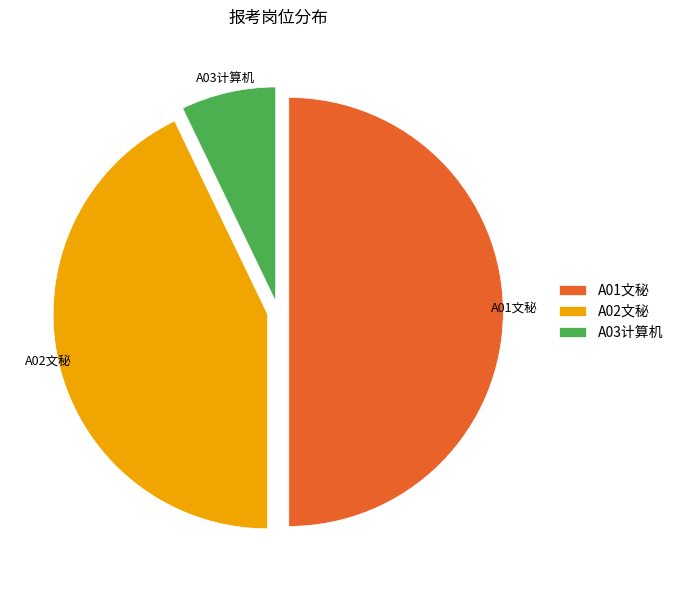

Approximately how many times larger is the value at A01文秘 compared to A02文秘?

1.2